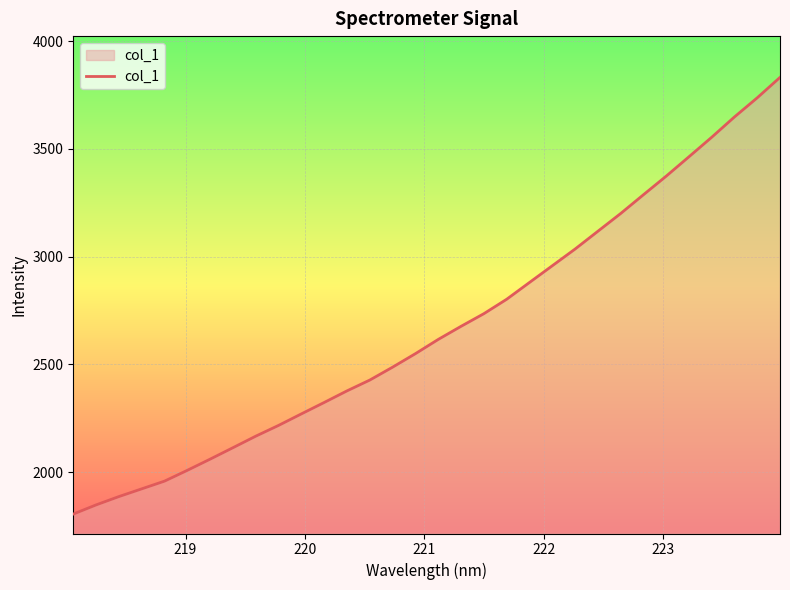

Does the chart display data point markers on the line(s)?

No